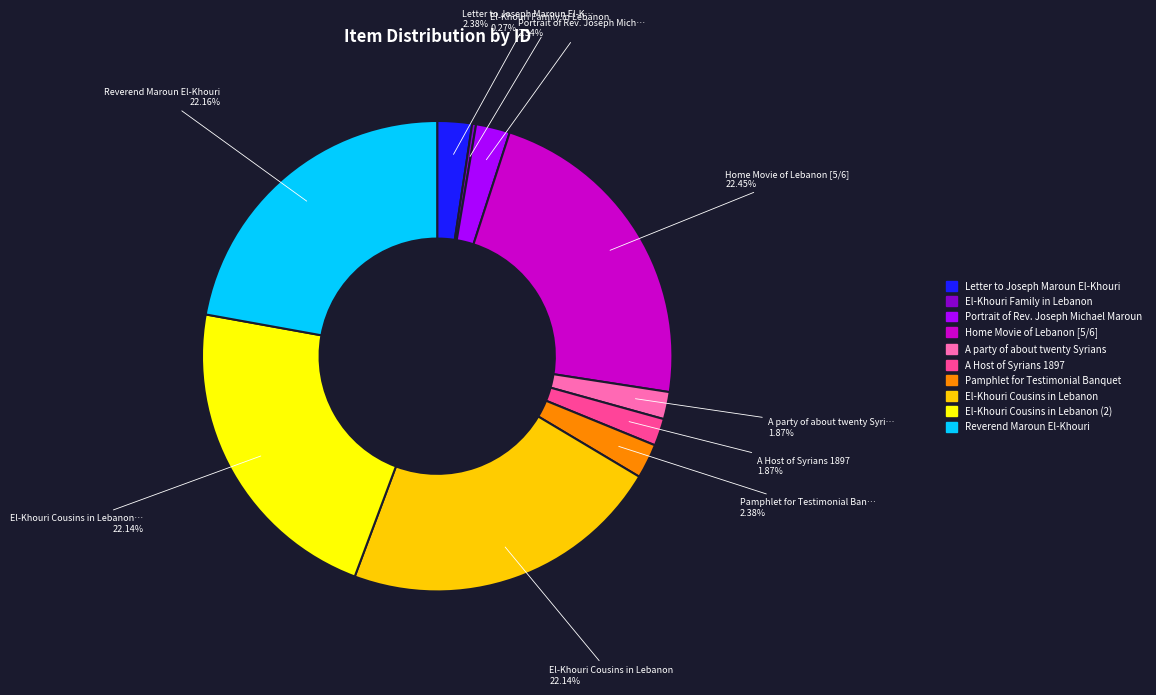

Does any single category account for the majority?

No